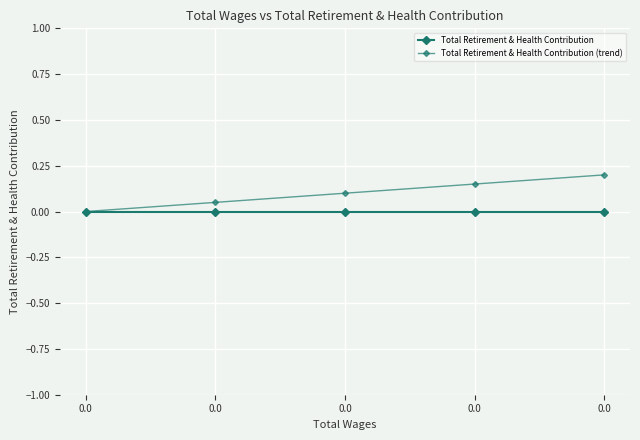

List the labels in order of Total Retirement & Health Contribution (trend) value, smallest first.

0.0, 0.0, 0.0, 0.0, 0.0